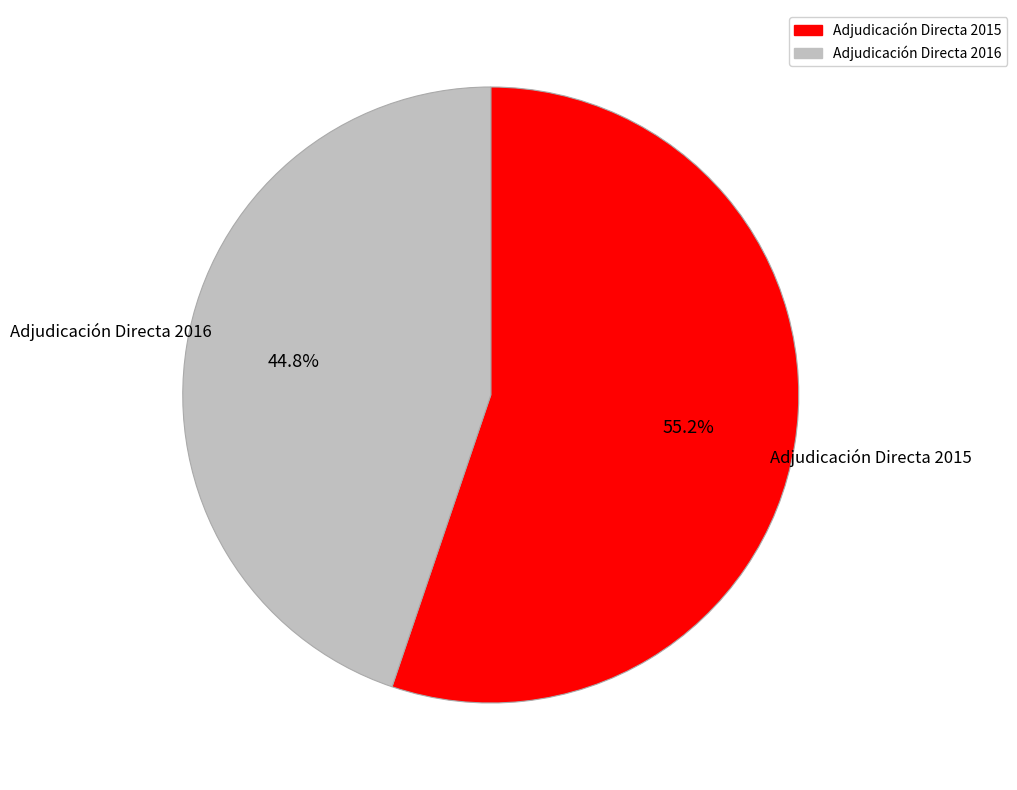

Is there a majority slice in this chart?

Yes